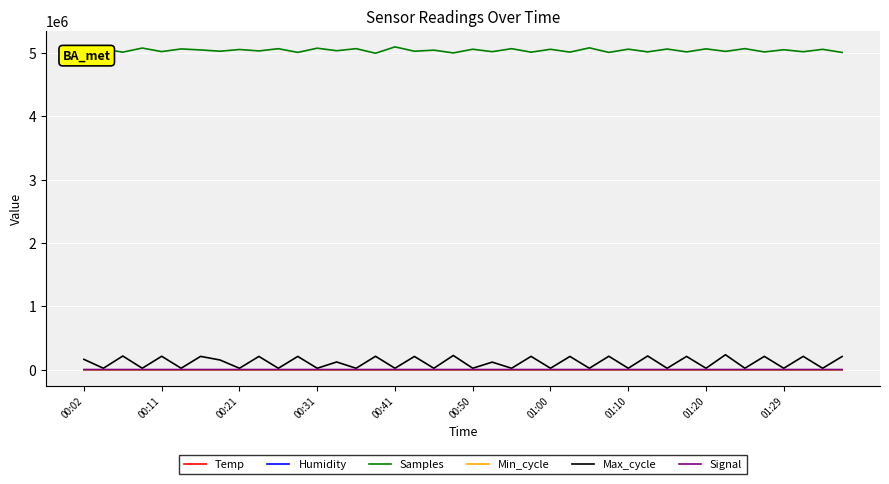

What is the maximum value shown in the chart?

5097917.0